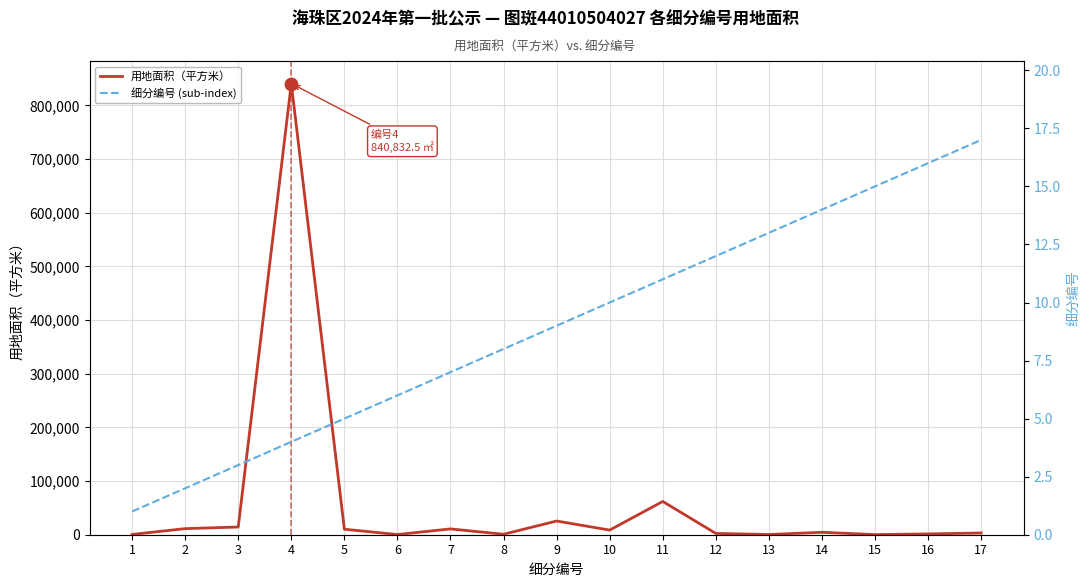

Which series has the largest total across all categories?

用地面积（平方米）